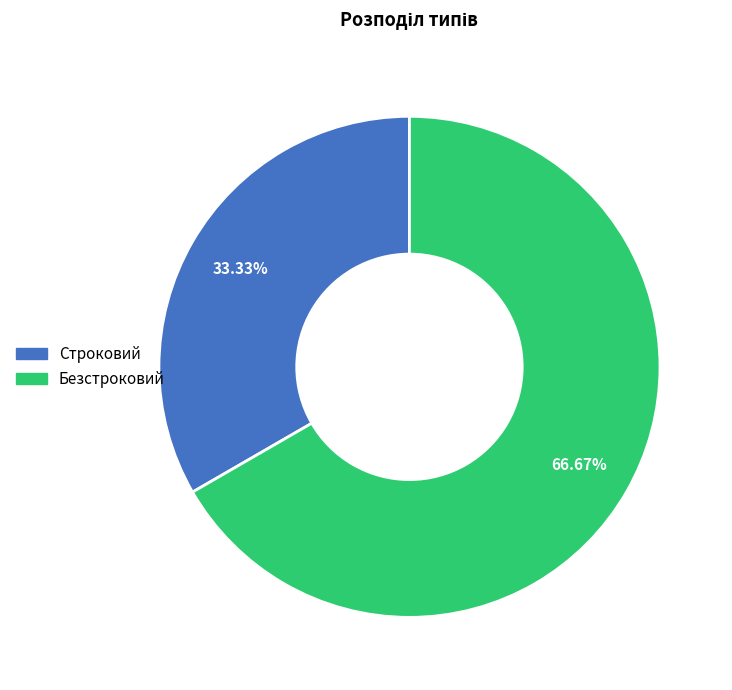

To the nearest percent, what percentage of the pie is Безстроковий?

67%